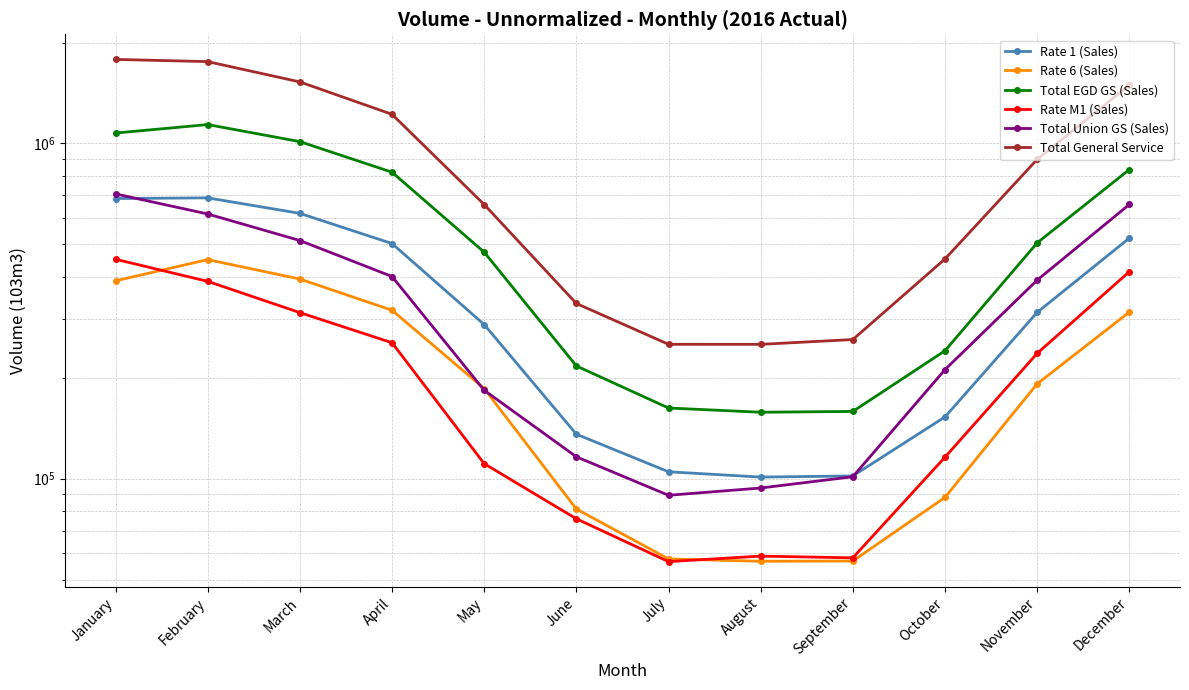

What is the maximum value for Rate 1 (Sales)?

688317.5